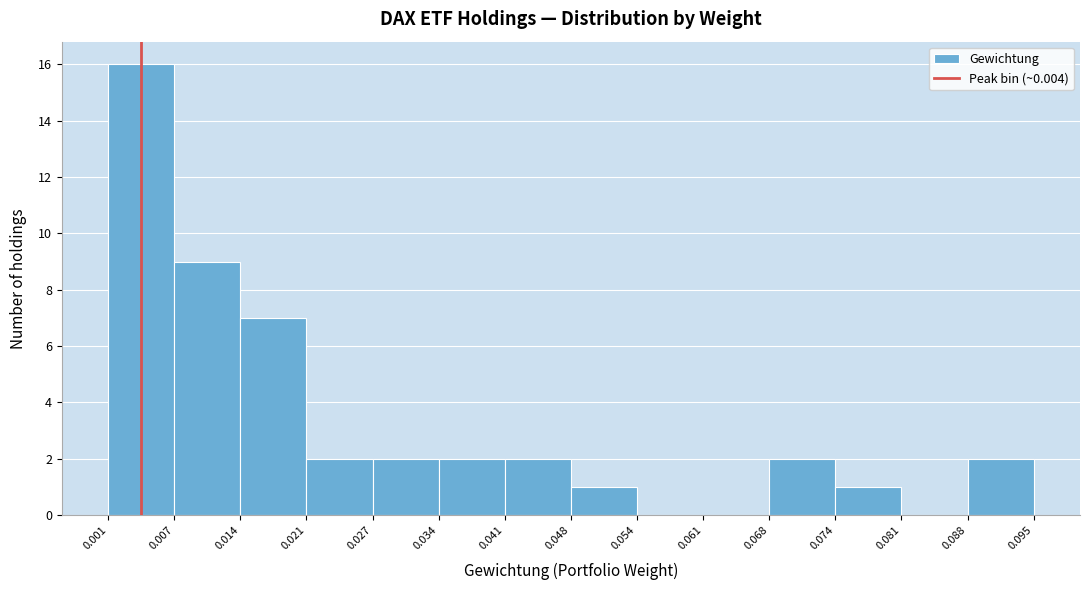

Reading left to right, list every bar in this chart as the range it spans on the x-axis followed by its height. The values are not printed on the chart, so give them approximately, as read against the axis.

0.001 to 0.007: 16
0.007 to 0.014: 9
0.014 to 0.021: 7
0.021 to 0.027: 2
0.027 to 0.034: 2
0.034 to 0.041: 2
0.041 to 0.048: 2
0.048 to 0.054: 1
0.054 to 0.061: 0
0.061 to 0.068: 0
0.068 to 0.074: 2
0.074 to 0.081: 1
0.081 to 0.088: 0
0.088 to 0.095: 2